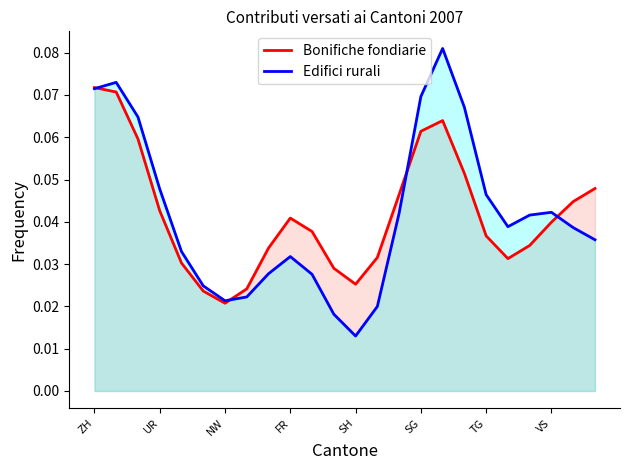

Does the chart have visible grid lines?

No